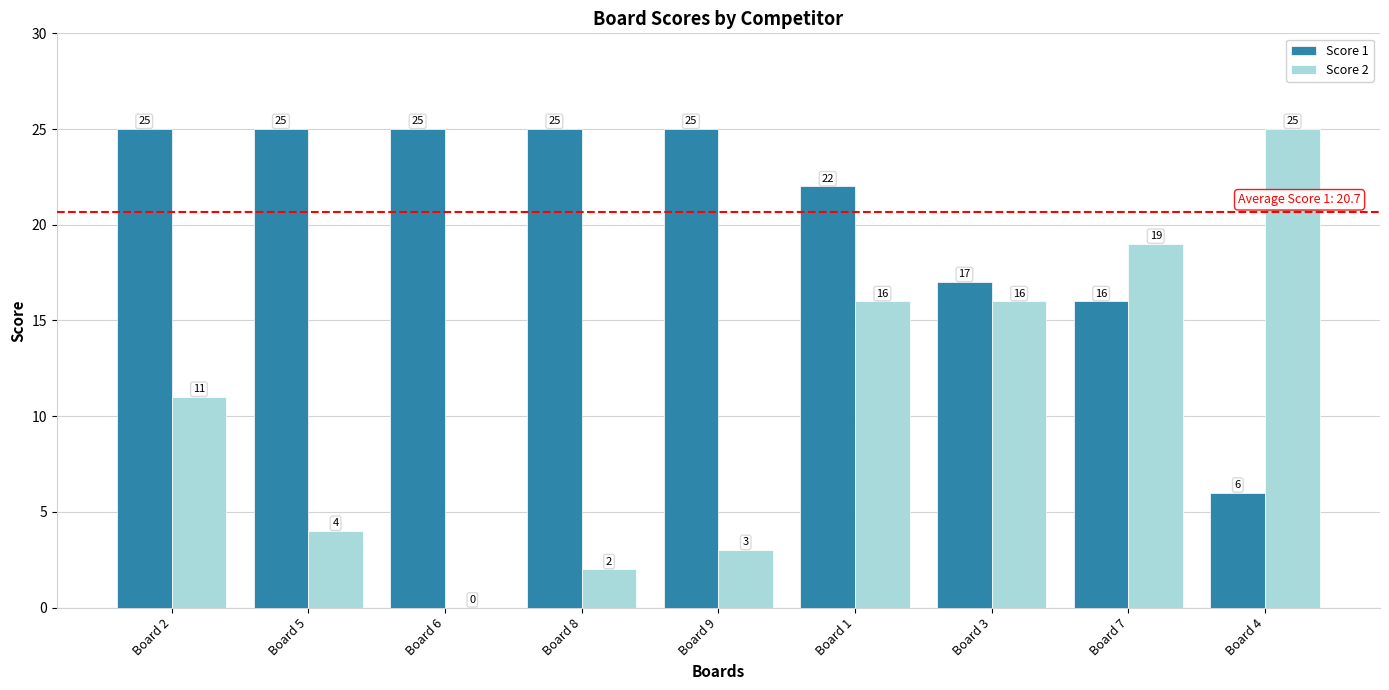

What is the maximum value shown in the chart?

25